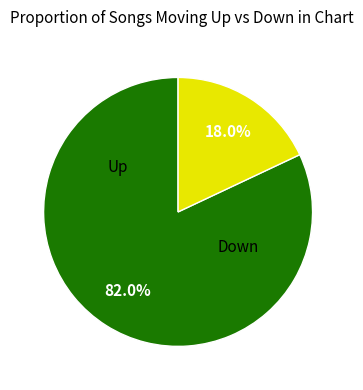

Rank the categories by value from lowest to highest.

down, up